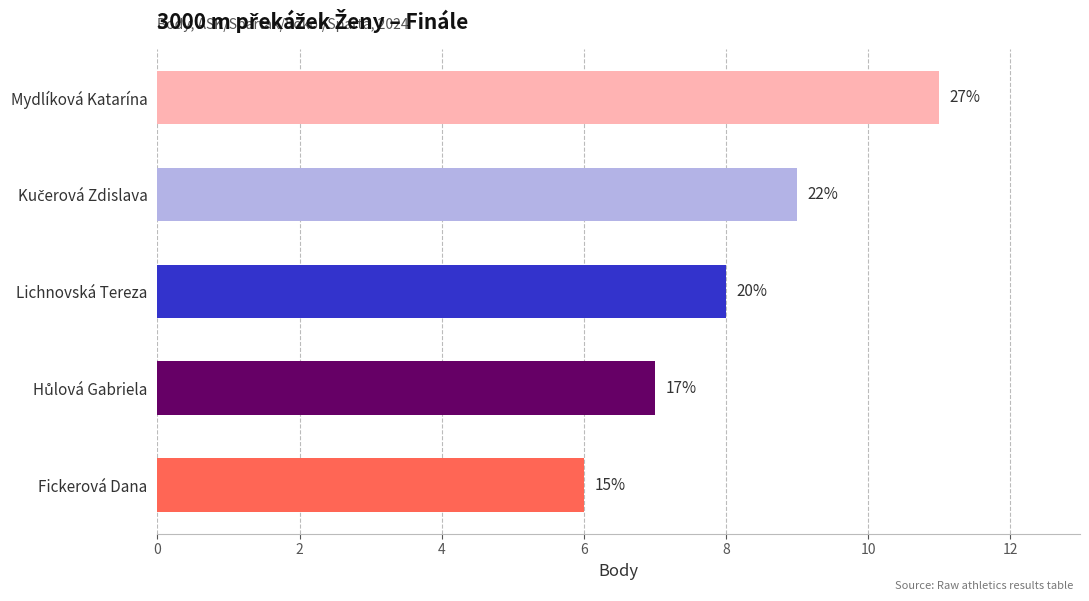

Does the chart contain any negative values?

No